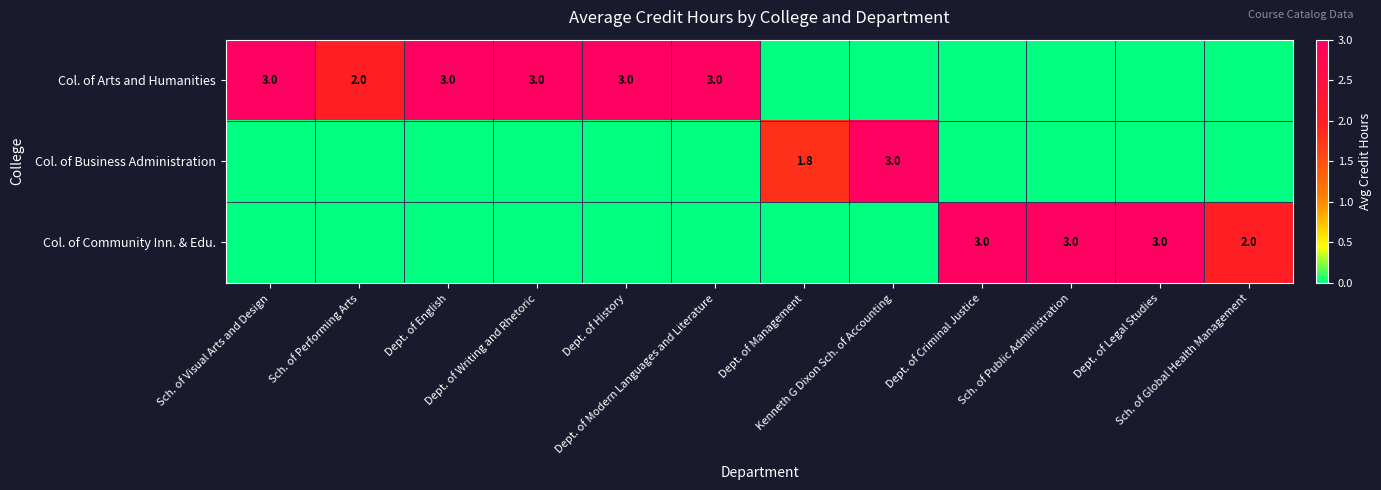

What is the difference between the maximum and minimum values in the Col. of Community Inn. & Edu. series?

3.0